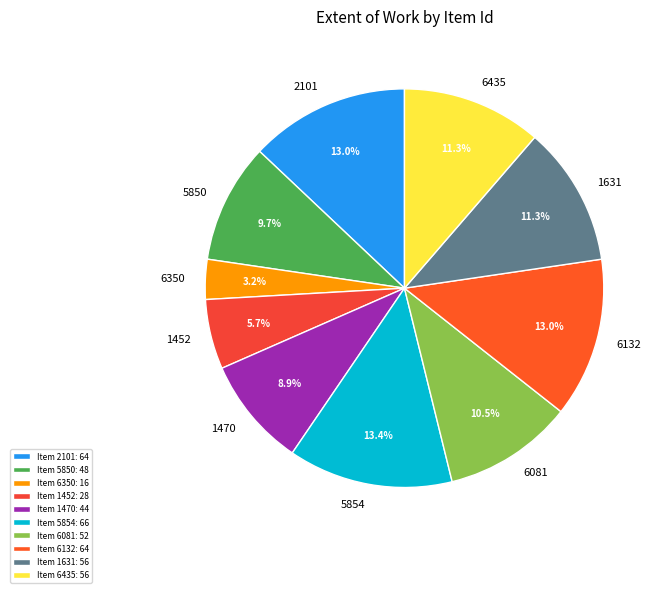

What percentage is the 5854 slice, to the nearest percent?

13%